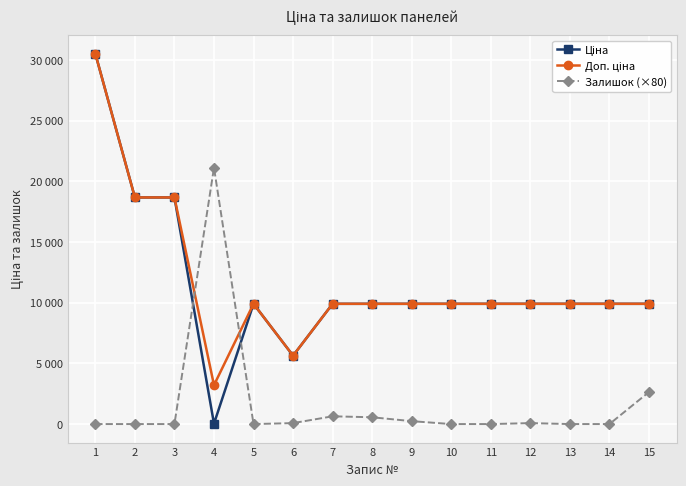

How many intersections are there between Залишок (×80) and Ціна?

2